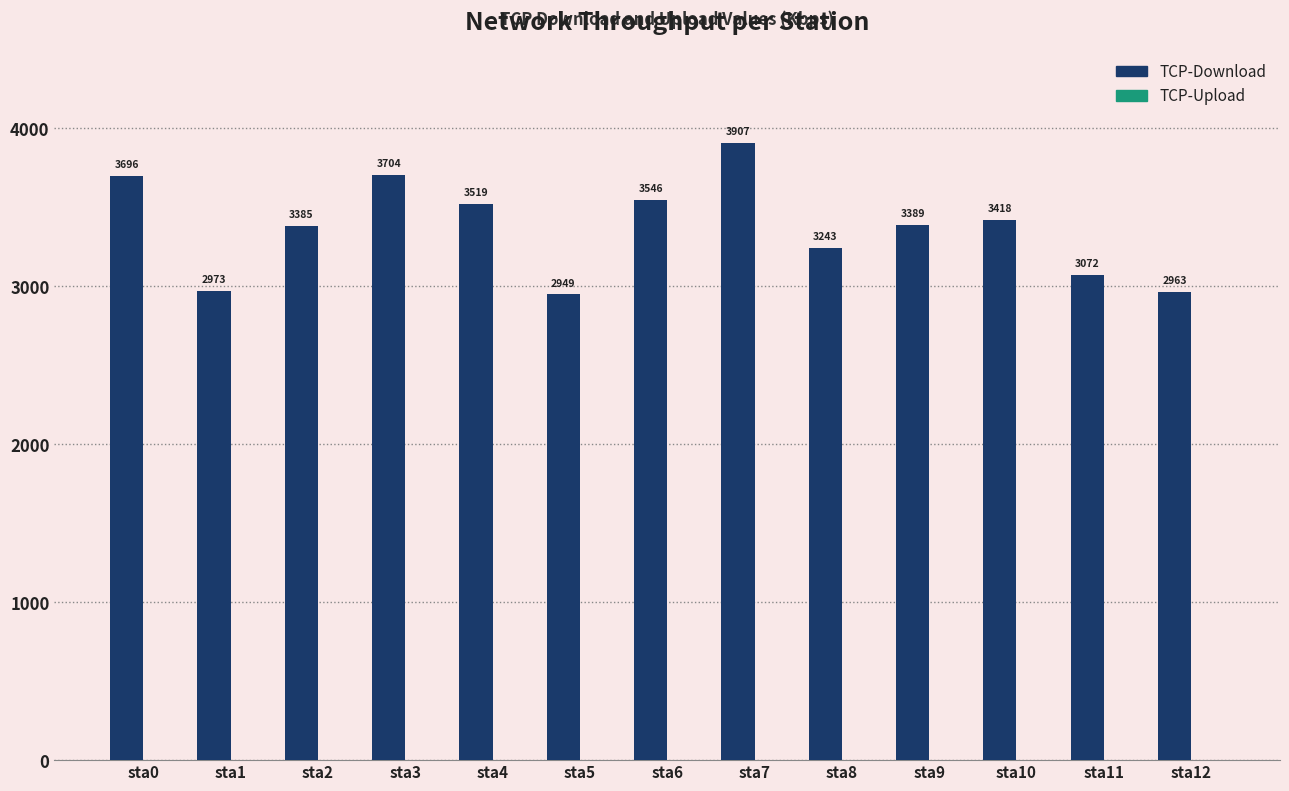

List the labels in order of value, smallest first.

sta5, sta12, sta1, sta11, sta8, sta2, sta9, sta10, sta4, sta6, sta0, sta3, sta7